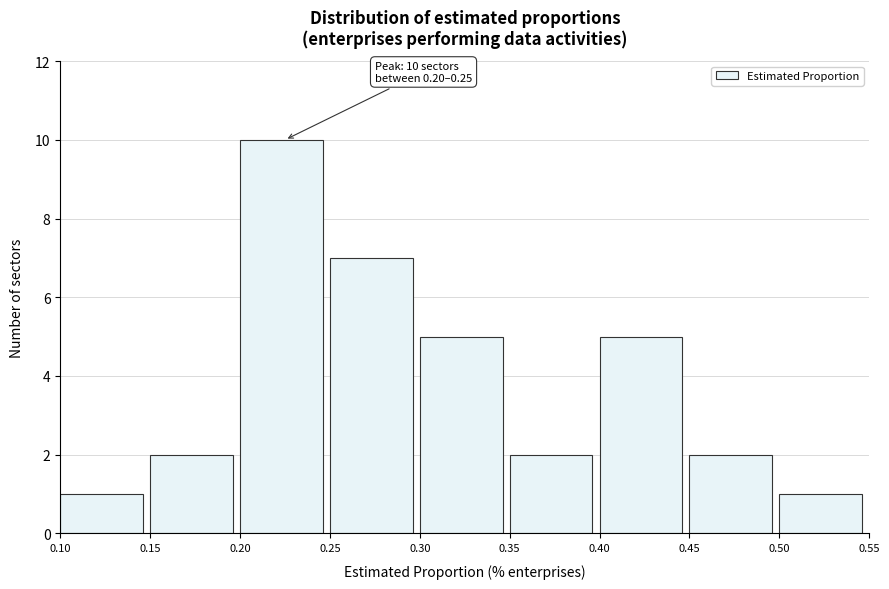

Over which range of the x-axis is the bar tallest?

0.20 to 0.25